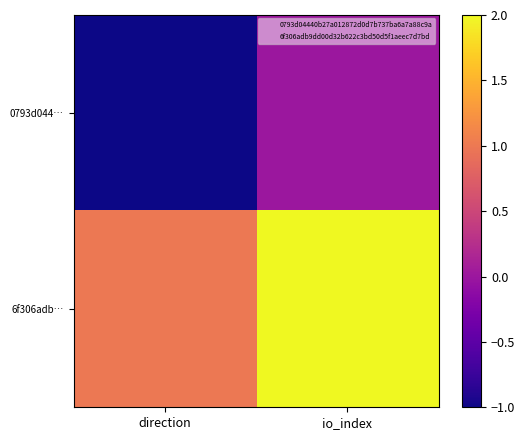

Count the number of categories in the chart.

2